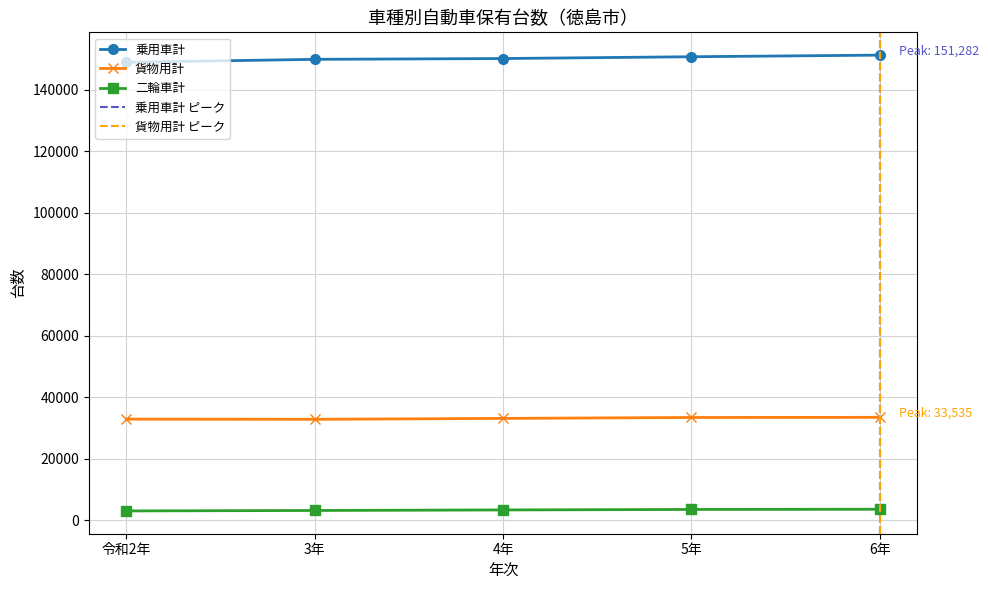

True or false: 二輪車計 and 乗用車計 cross at least once.

False